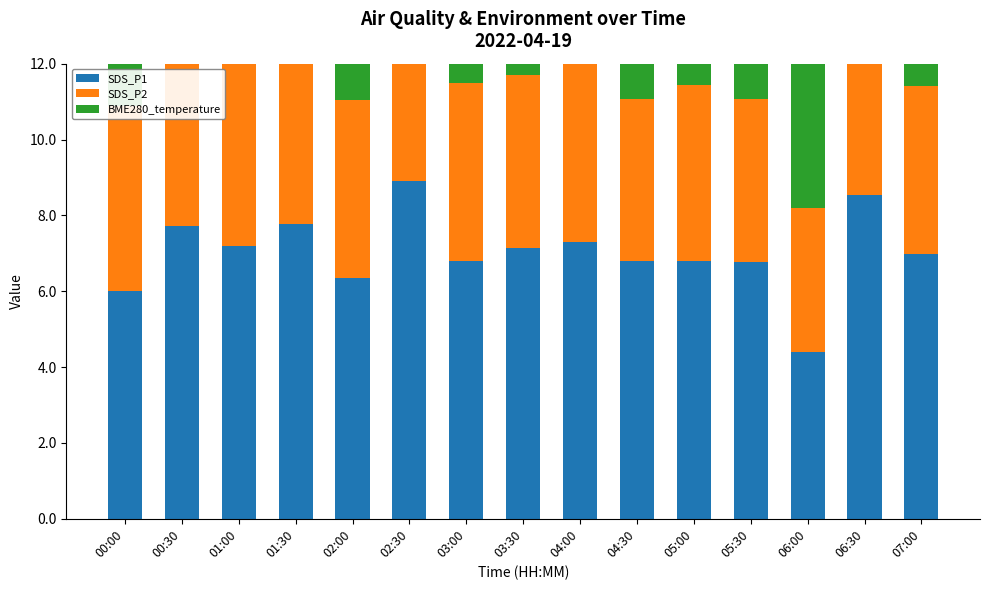

At which label is SDS_P1 closest to 6?

00:00